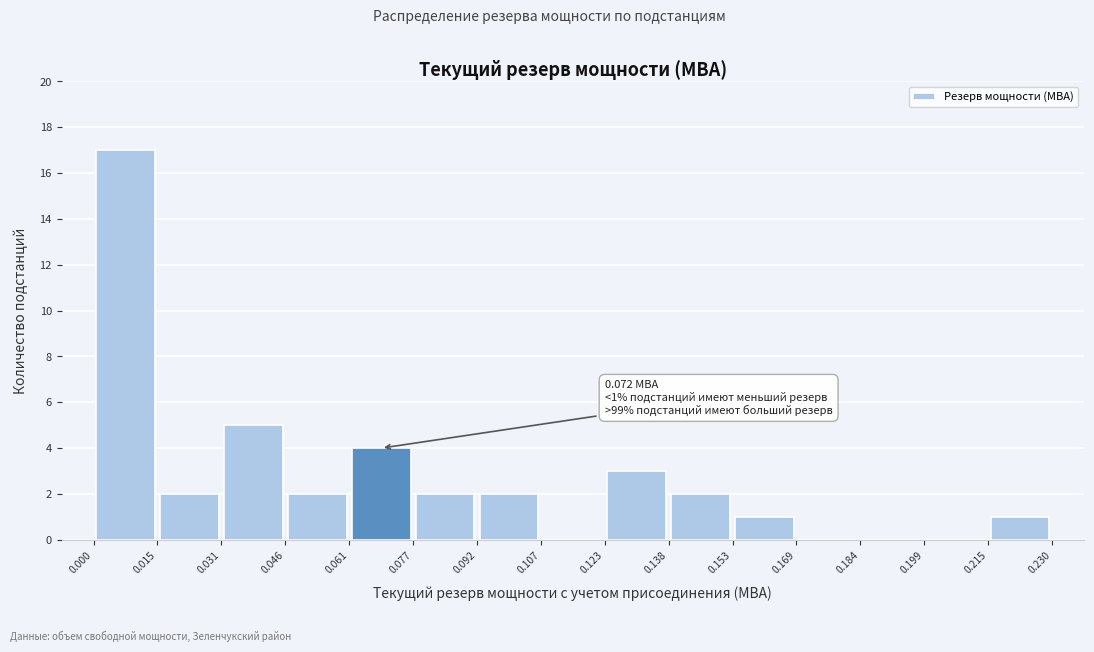

Over which range of the x-axis is the bar tallest?

0.000 to 0.015